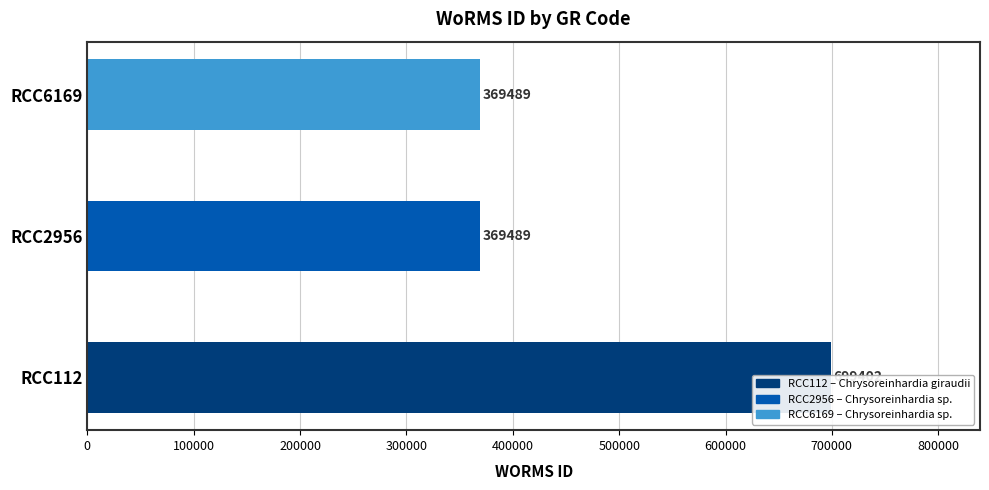

Reading right to left, what are all the values shown in this chart?

369489	369489	699402